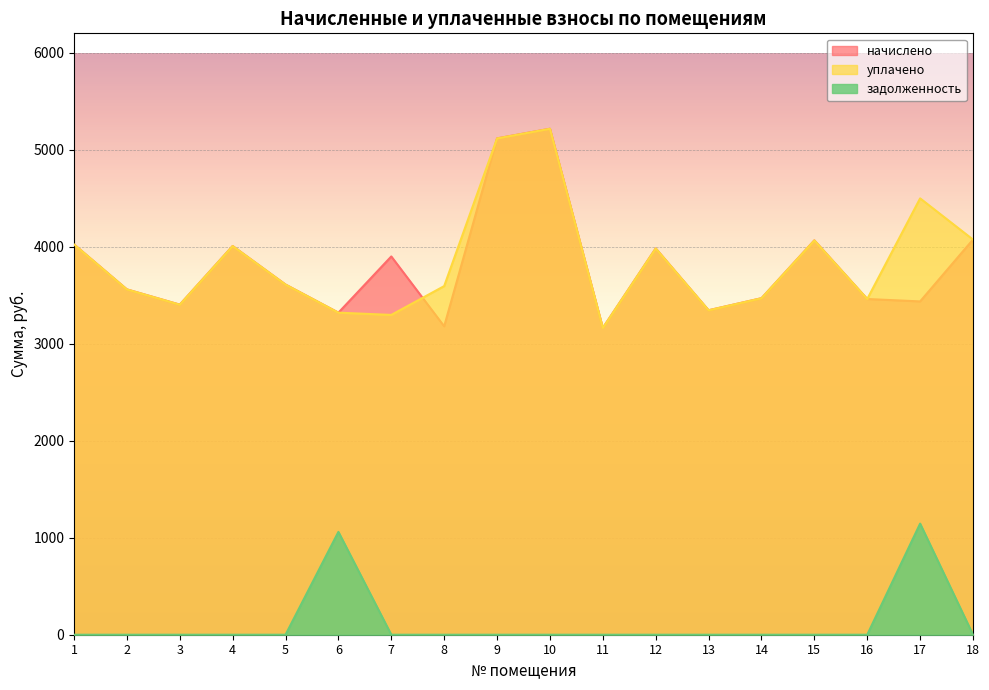

Which series has the largest range (max minus min)?

начислено